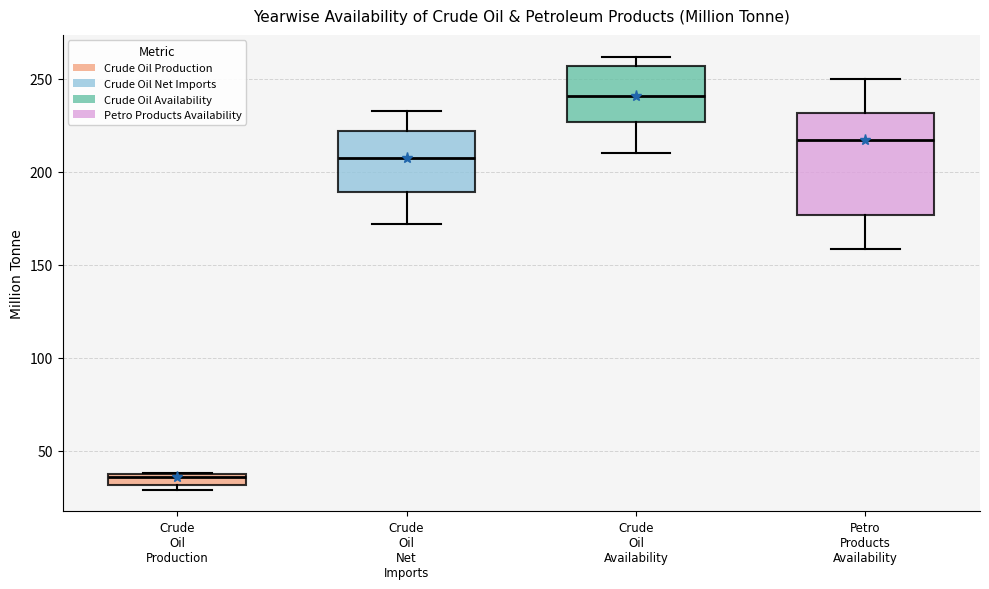

Which box's median line is the lowest?

Crude Oil Production